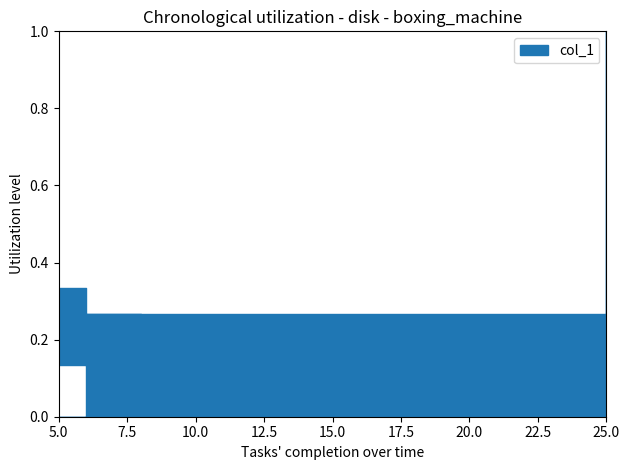

True or false: the data has more than 0 interior local peaks.

True